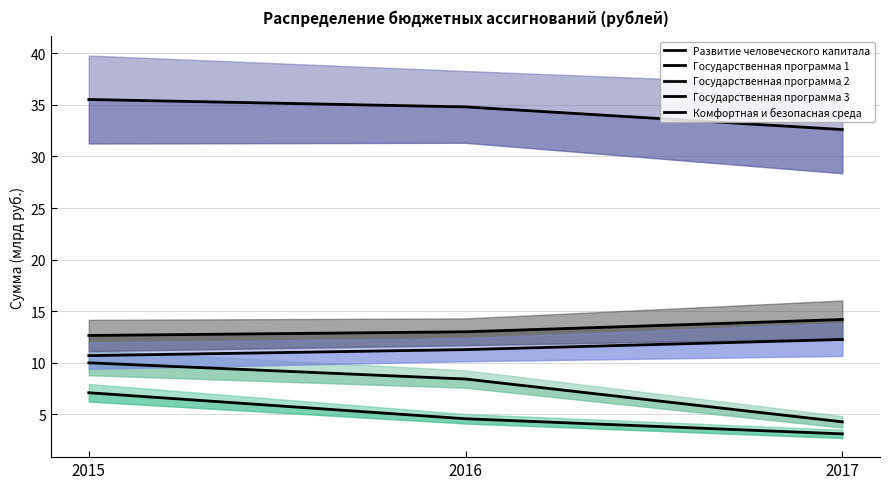

What is the spread (max minus min) of values at 2017?

29.5